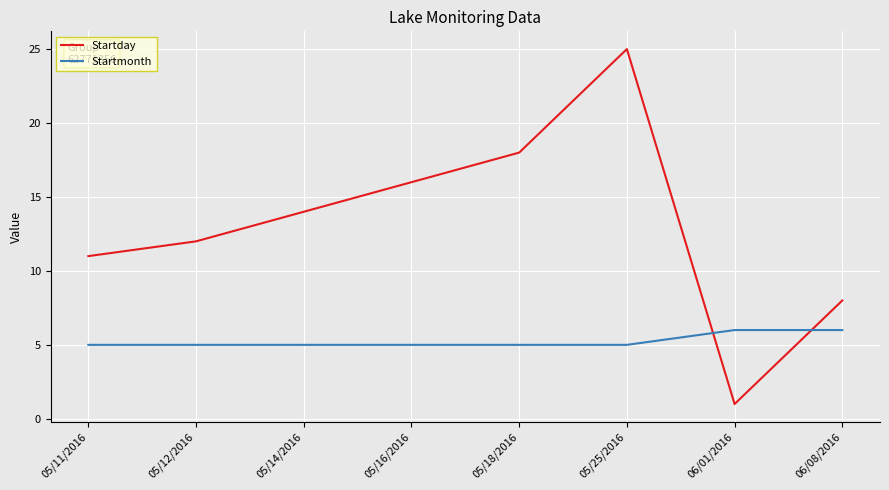

Which series has the largest total across all categories?

Startday